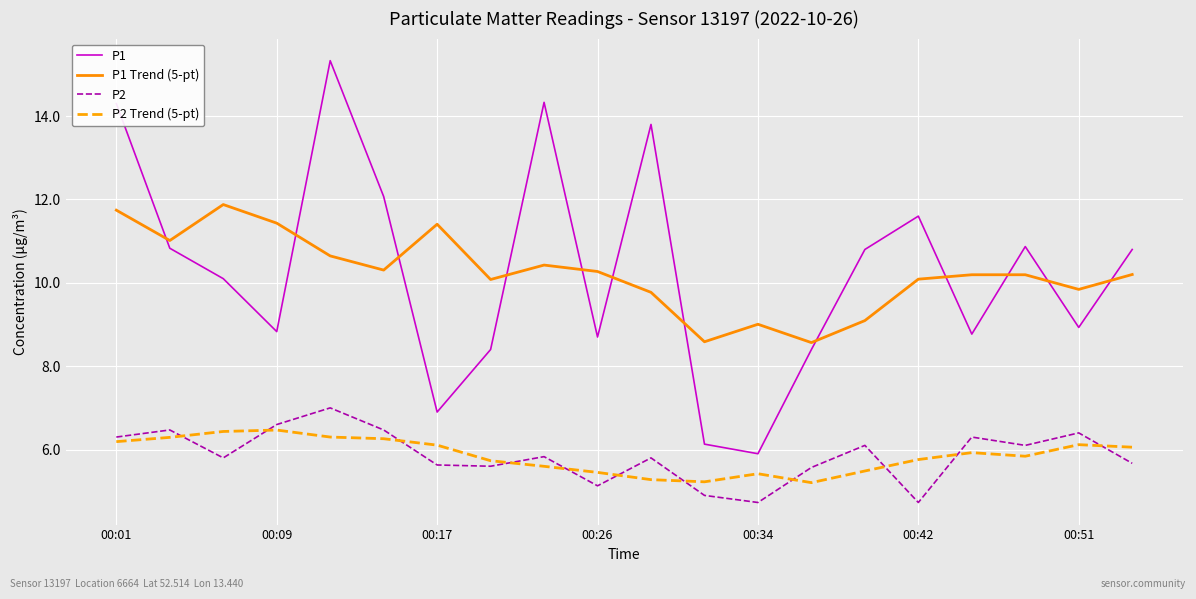

What is the highest value of the P2 Trend (5-pt) series?

6.5